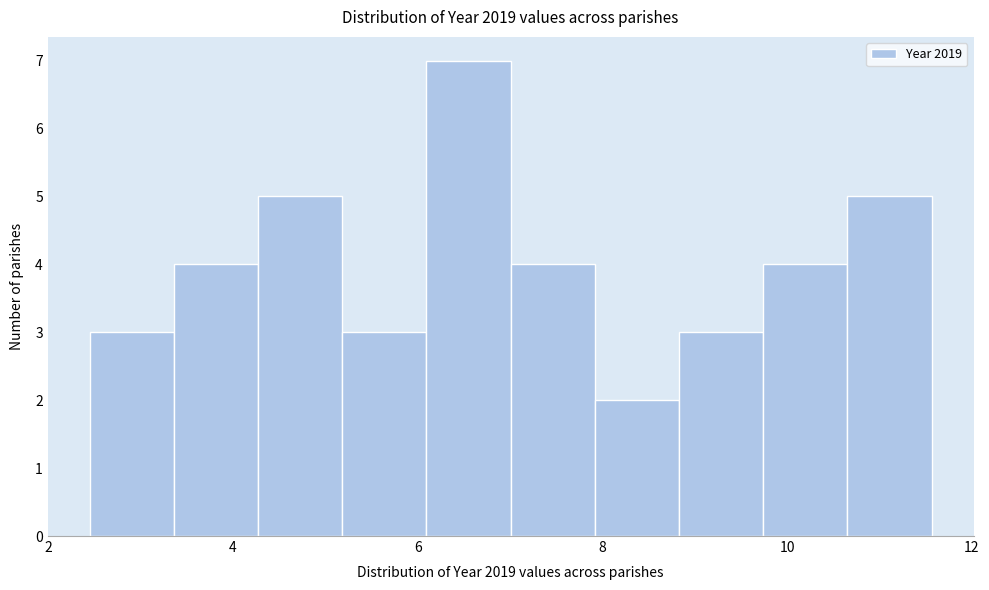

Reading left to right, transcribe this chart: for each bar, give the range it covers on the x-axis and its height. Neither the bar edges nor the heights are printed on the chart, so give them approximately, as read against the axes.

2.4 to 3.4: 3
3.4 to 4.2: 4
4.2 to 5.2: 5
5.2 to 6.0: 3
6.0 to 7.0: 7
7.0 to 8.0: 4
8.0 to 8.8: 2
8.8 to 9.8: 3
9.8 to 10.6: 4
10.6 to 11.6: 5